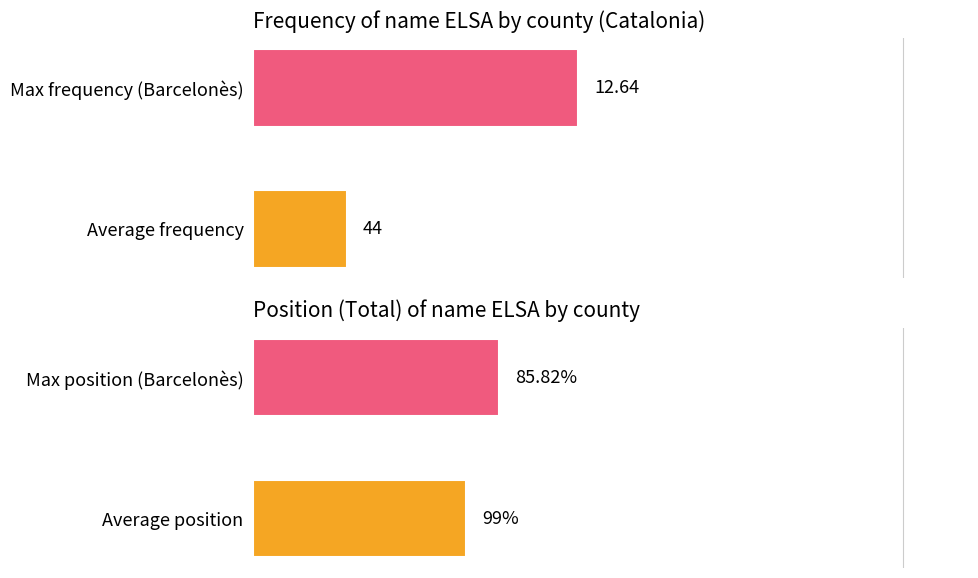

What is the total value across all series at 1?

98.5